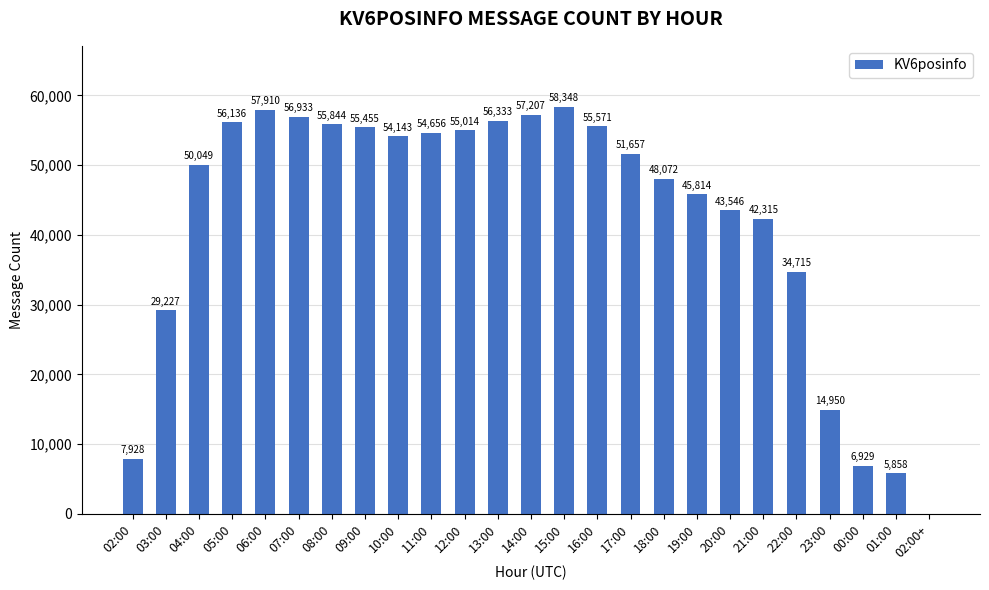

What is the sum of all values?

1054611